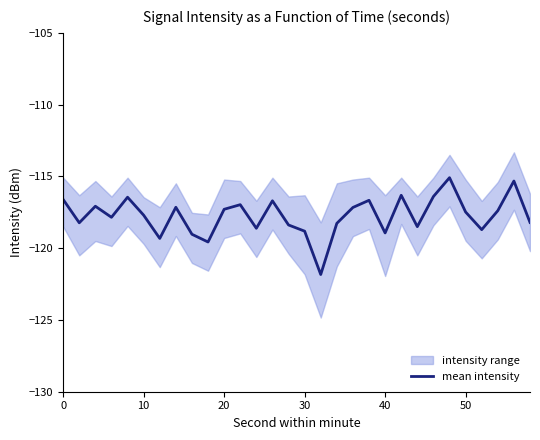

The mean intensity series shows -196.5 at 50. True or false?

False